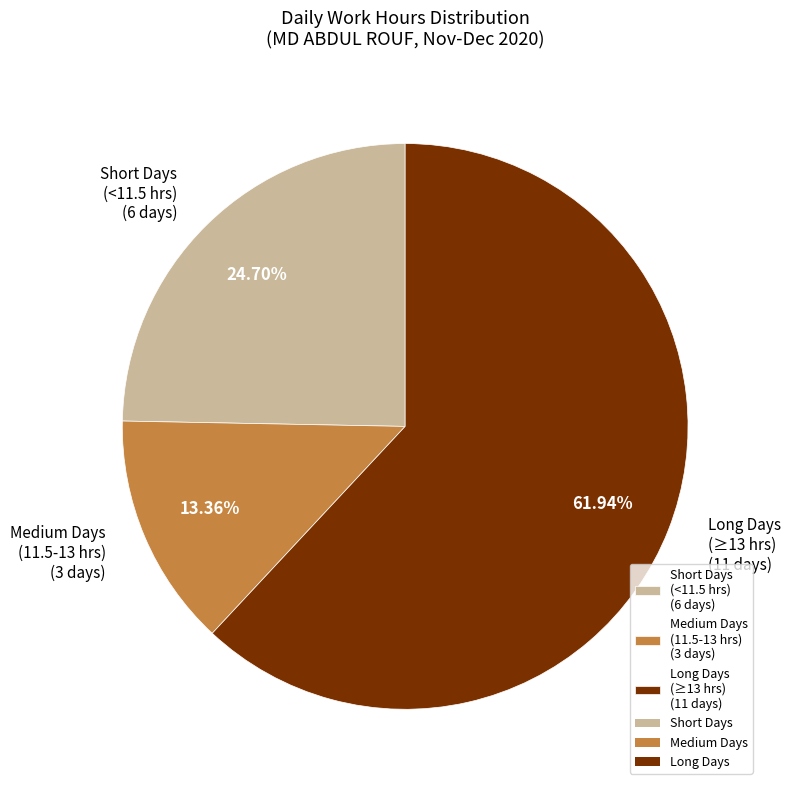

Which has a higher value, Medium Days (11.5-13 hrs) (3 days) or Long Days (≥13 hrs) (11 days)?

Long Days (≥13 hrs) (11 days)